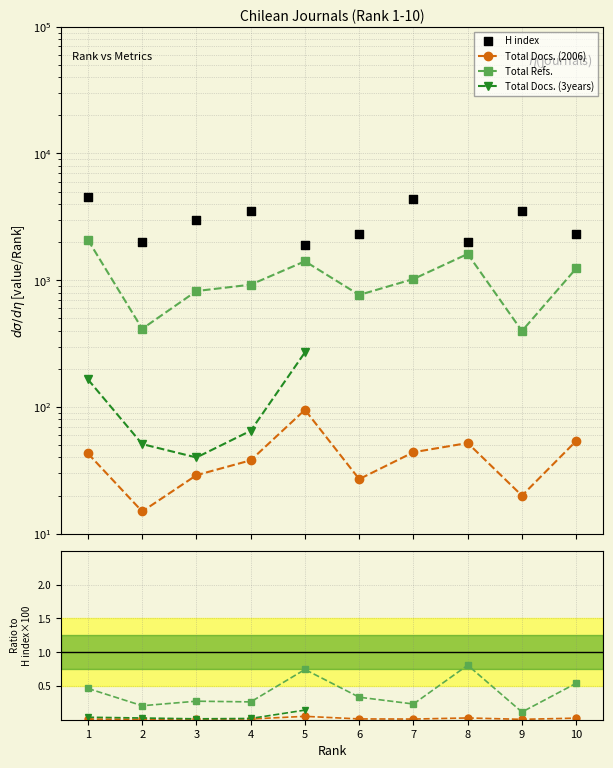

At how many categories does at least one series exceed 2201?

7